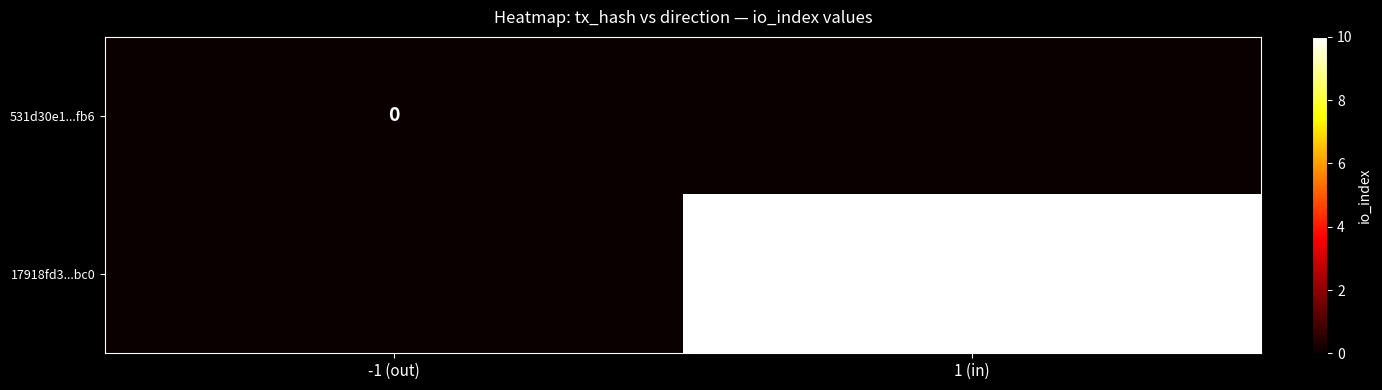

The 17918fd3...bc0 series shows 4 at 1 (in). True or false?

False